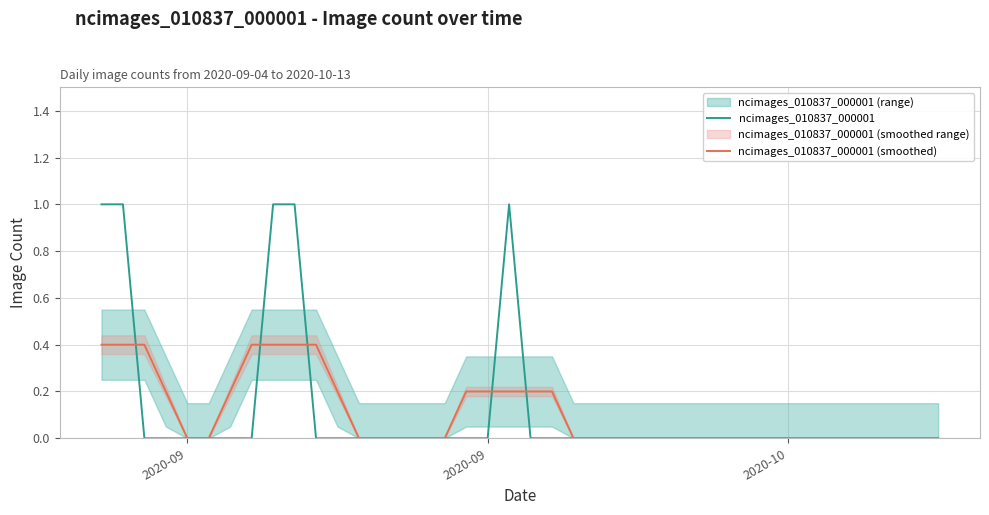

After their last crossing, which series has the higher values: ncimages_010837_000001 or ncimages_010837_000001 (smoothed)?

ncimages_010837_000001 (smoothed)